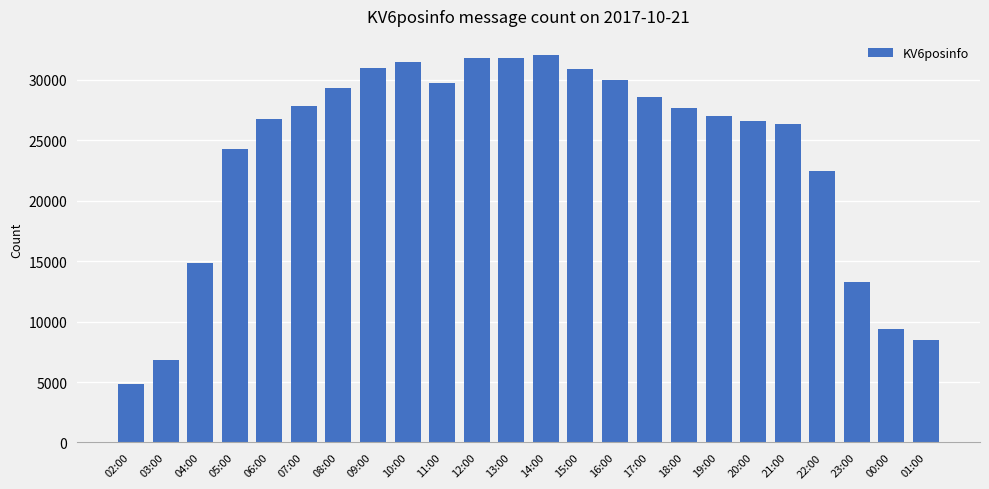

True or false: the data shows 8388 at 16:00.

False